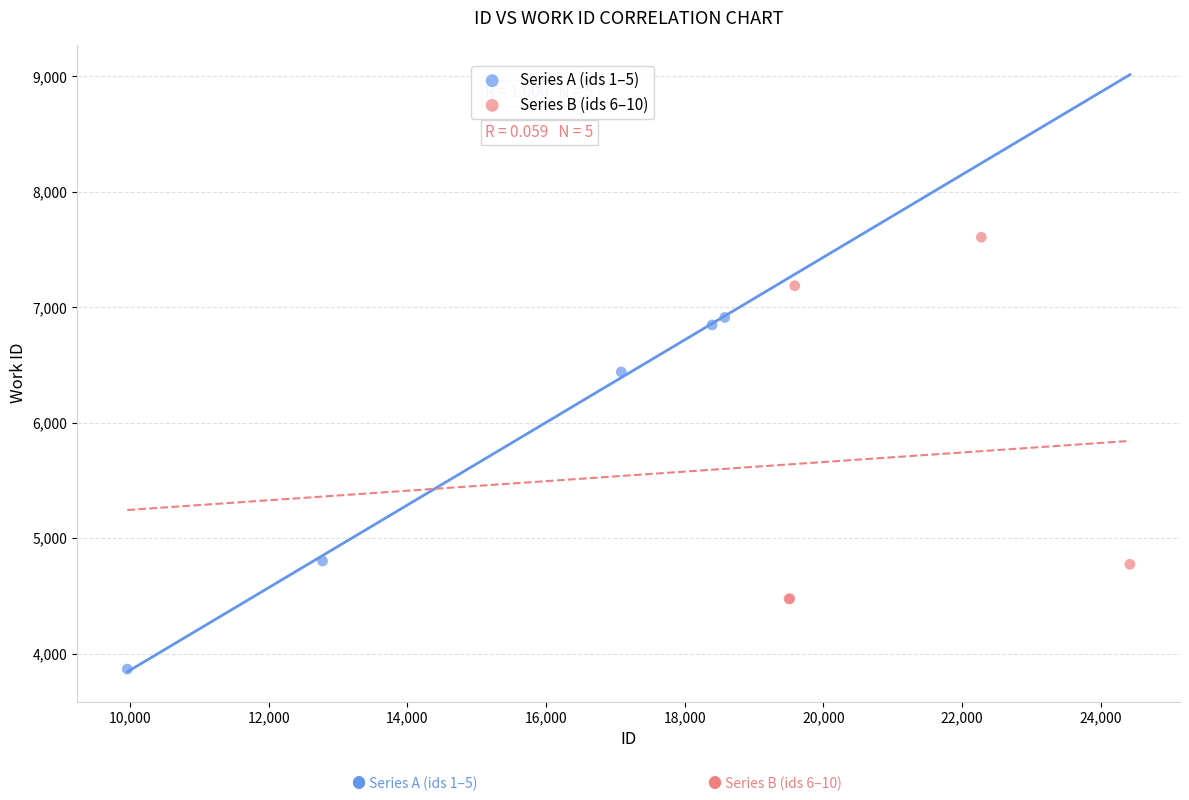

Which series reaches the minimum Y coordinate?

Series A (ids 1–5)